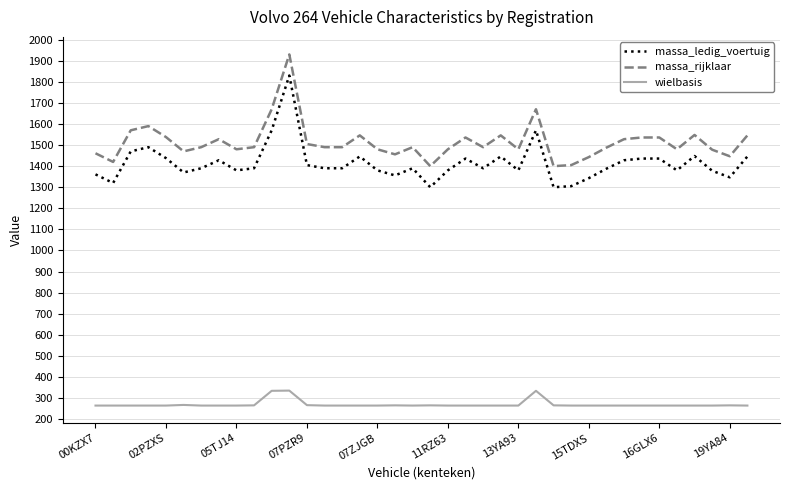

Which series has the largest total across all categories?

massa_rijklaar